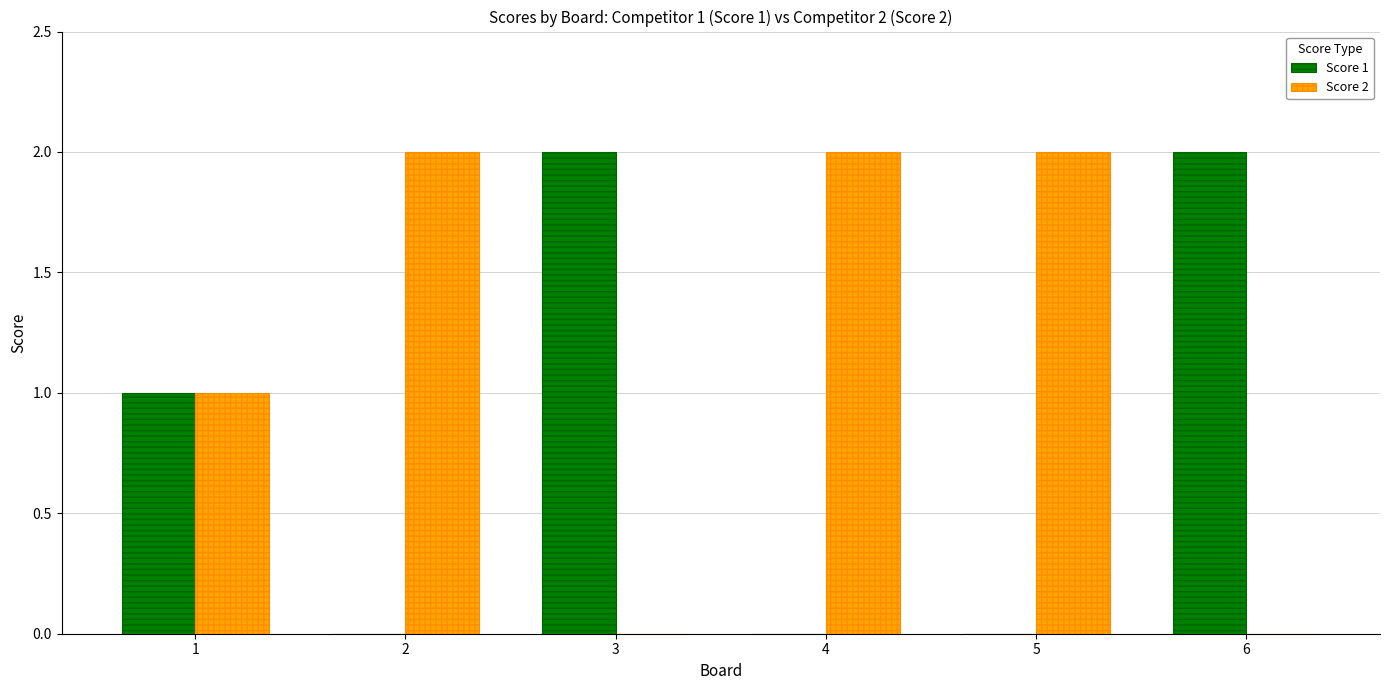

True or false: Score 2 has a value of -1 at 3.

False